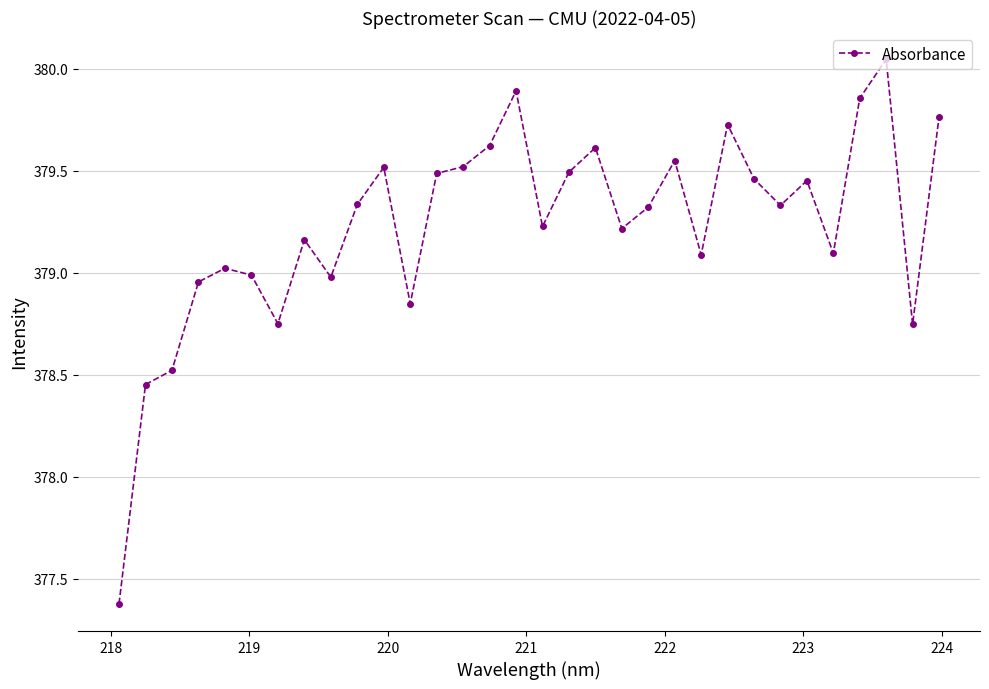

What is the smallest value displayed?

377.4